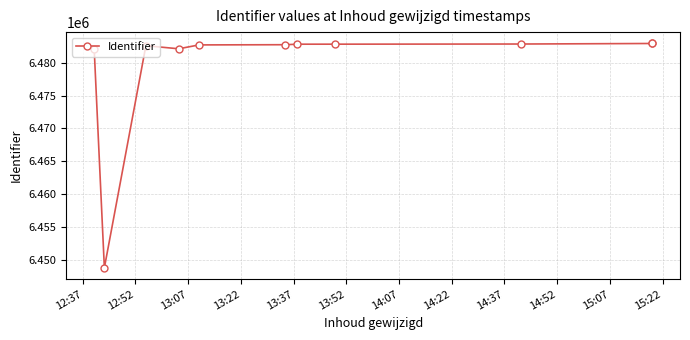

How many points are lower than both their immediate neighbors (excluding endpoints)?

2